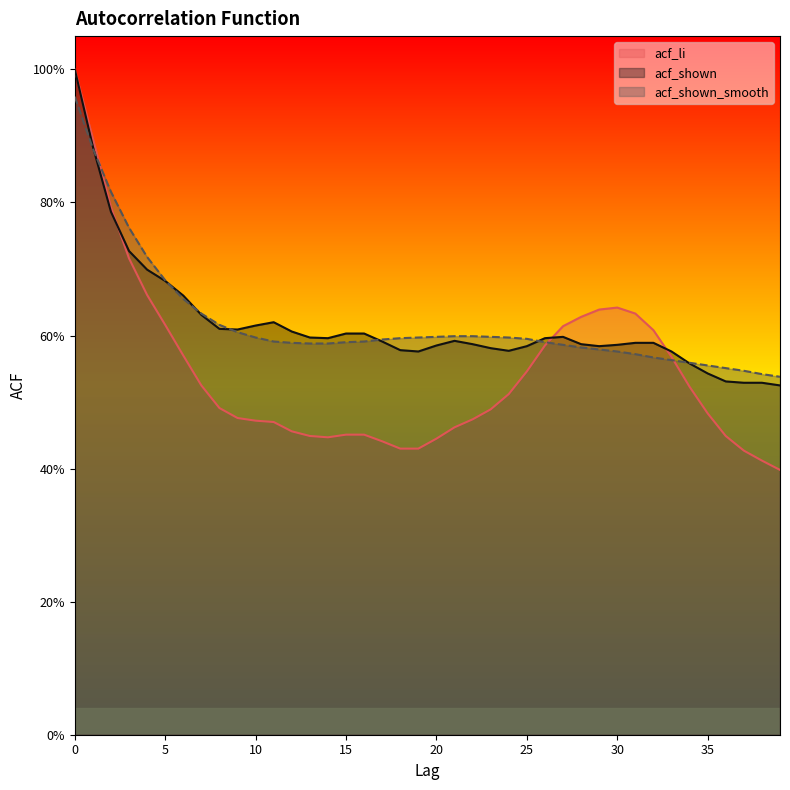

Between 4 and 21, which is larger?

4